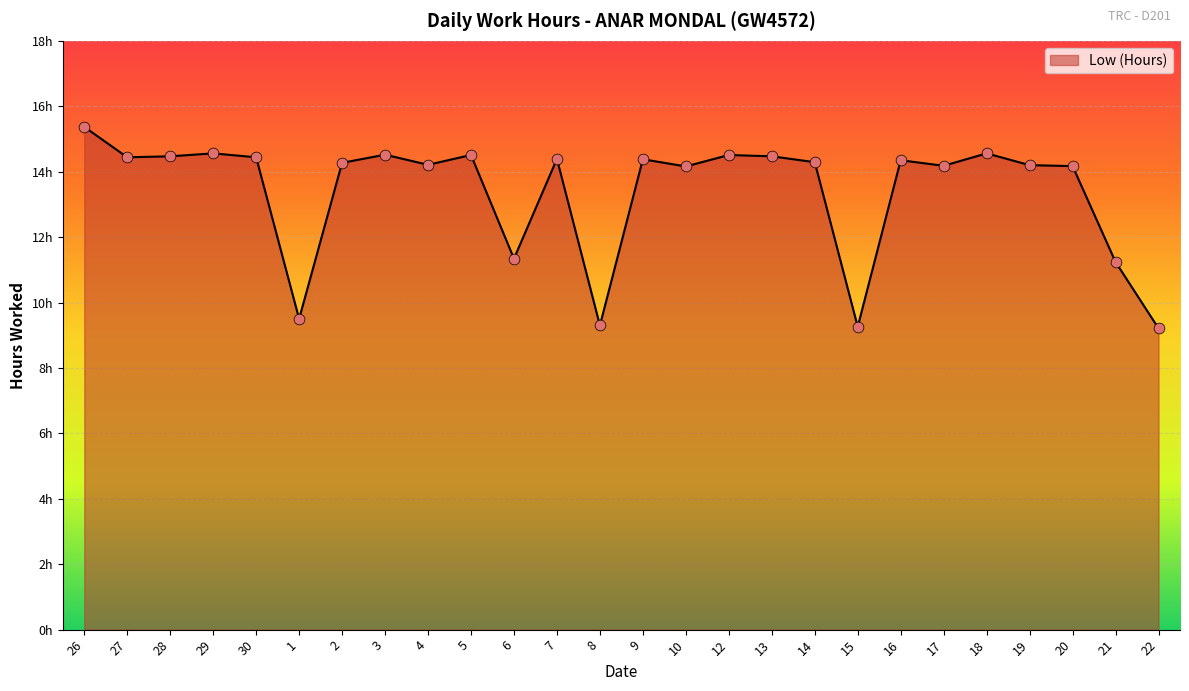

Does the chart have visible grid lines?

Yes